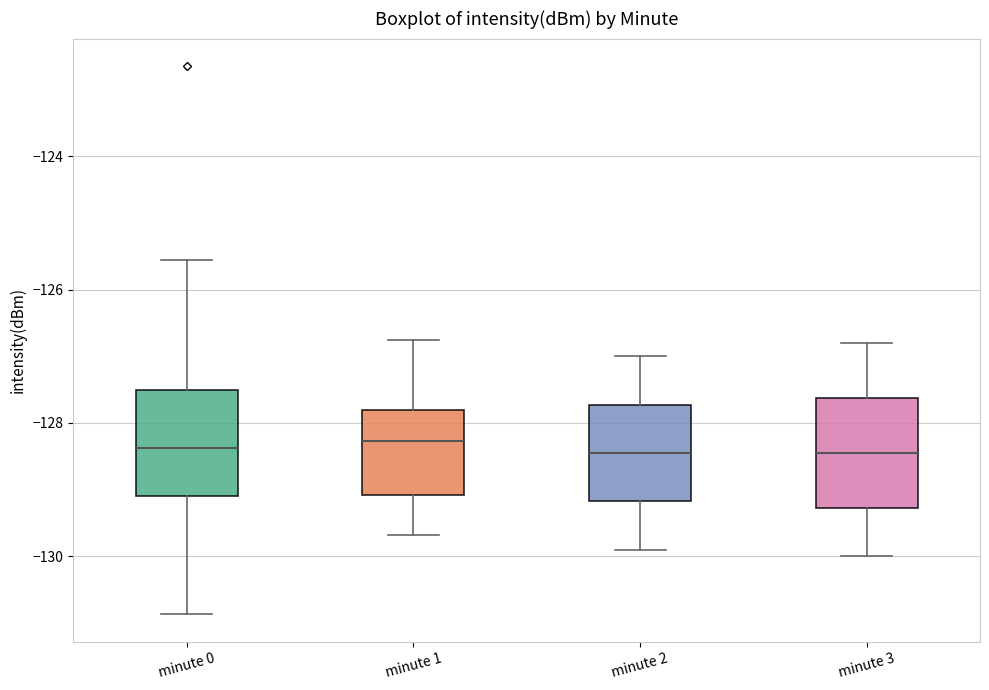

Reading left to right, transcribe this box plot: for each box, give where its median line is, the range the box spans, and where its two whiskers end, as read against the y-axis. The values are not printed on the chart, so give them approximately, as read against the axis.

minute 0: median -128.4, box -129.0 to -127.6, whiskers -130.8 to -125.6
minute 1: median -128.2, box -129.0 to -127.8, whiskers -129.6 to -126.8
minute 2: median -128.4, box -129.2 to -127.8, whiskers -129.8 to -127.0
minute 3: median -128.4, box -129.2 to -127.6, whiskers -130.0 to -126.8